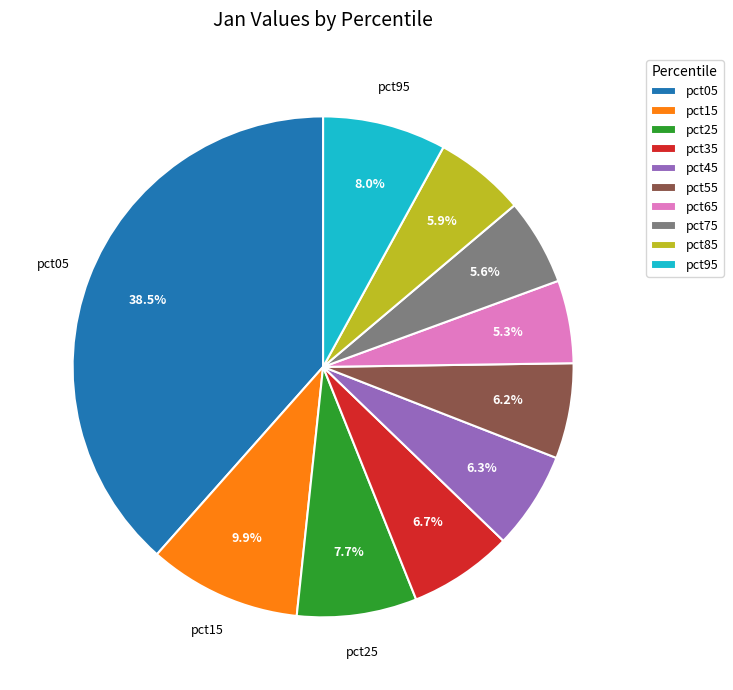

Which has a higher value, pct05 or pct75?

pct05